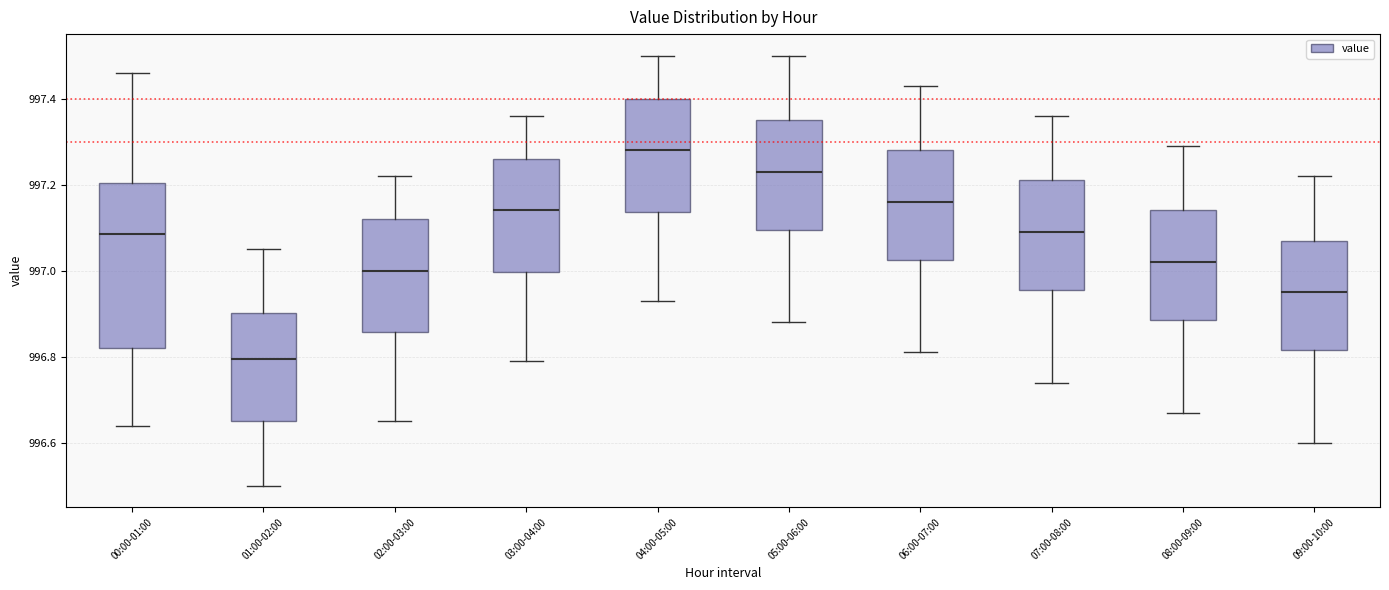

Where is the lower edge of the box for 03:00-04:00 on the y-axis? The values are not printed on the chart, so give them approximately, as read against the axis.

997.00